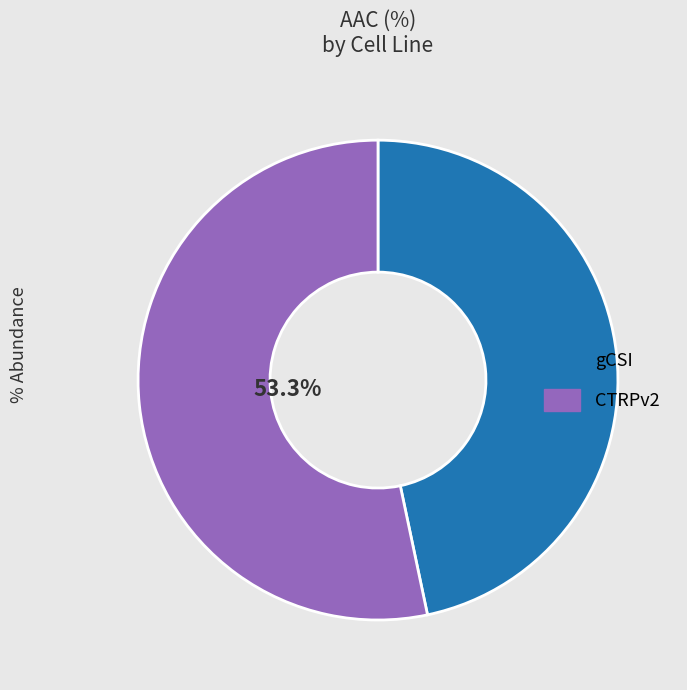

Which has a higher value, gCSI or CTRPv2?

CTRPv2